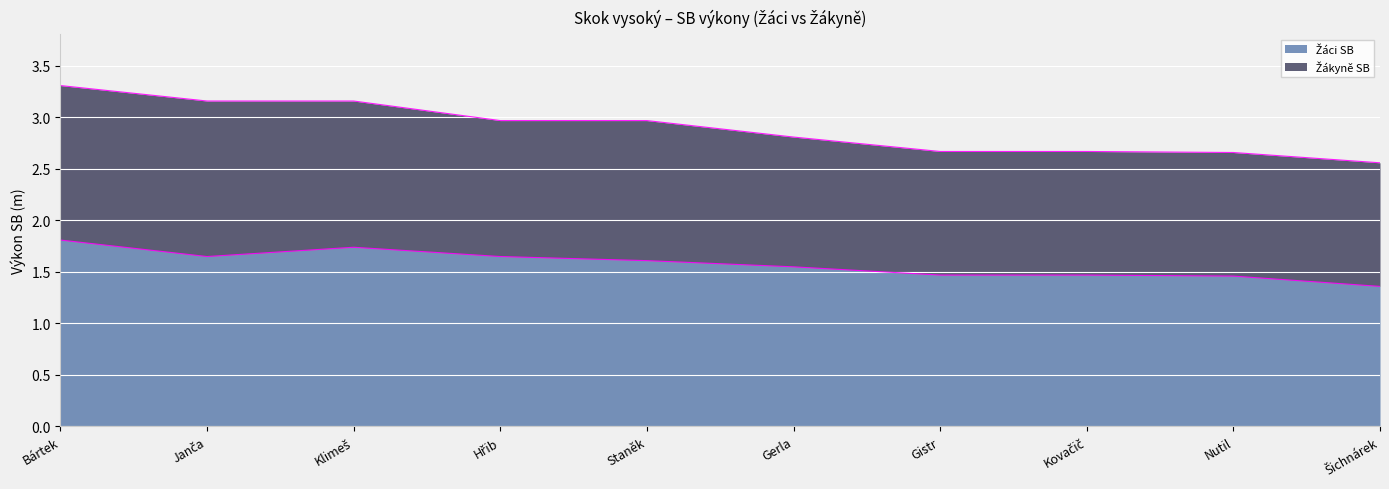

What is the value of the 8th point from the left?

1.5